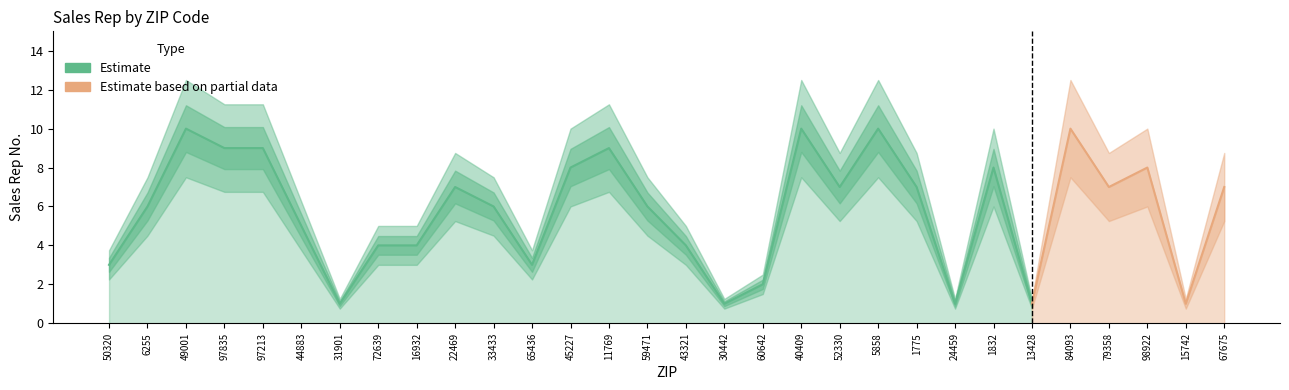

List the labels in order of value, smallest first.

31901, 30442, 24459, 13428, 15742, 60642, 50320, 65436, 72639, 16932, 43321, 44883, 6255, 33433, 59471, 22469, 52330, 1775, 79358, 67675, 45227, 1832, 98922, 97835, 97213, 11769, 49001, 40409, 5858, 84093